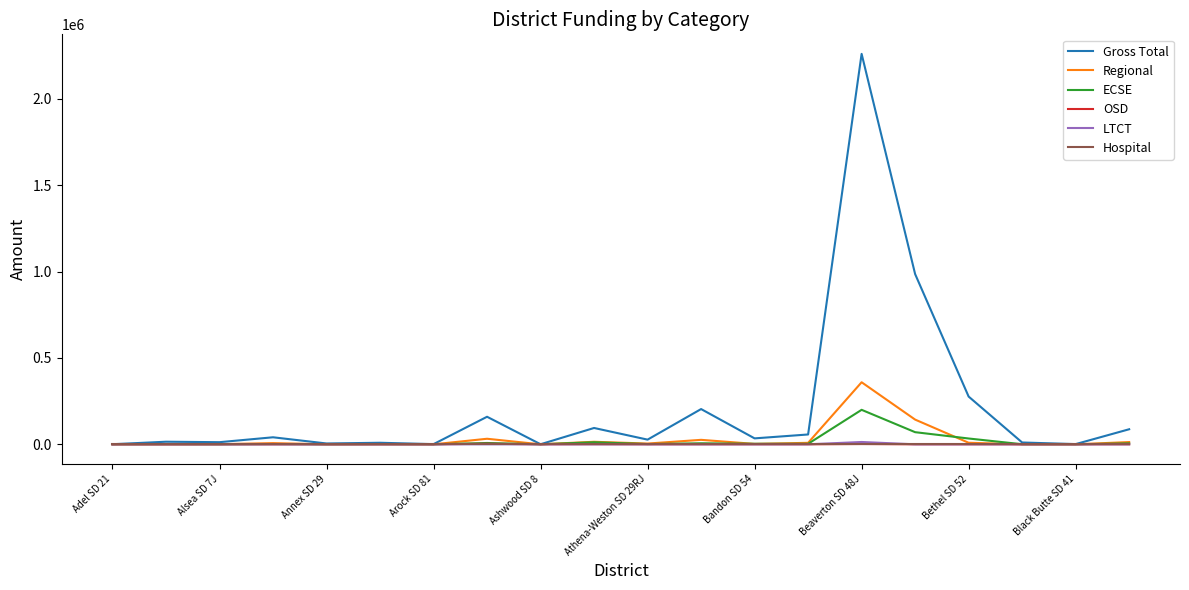

What is the maximum value shown in the chart?

2260351